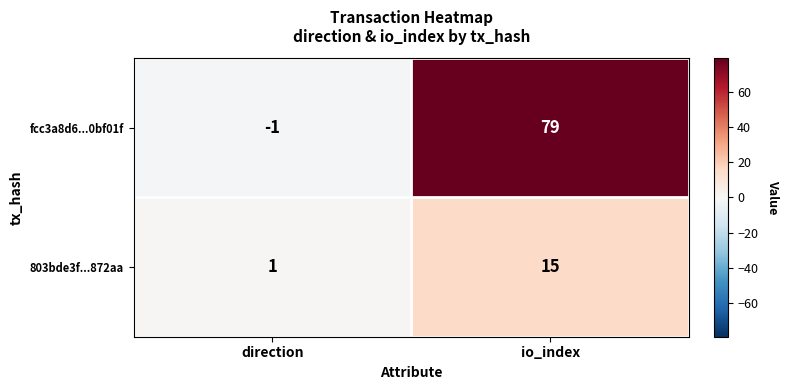

Reading right to left, extract all data points from this chart.

fcc3a8d6...0bf01f: 79	-1
803bde3f...872aa: 15	1